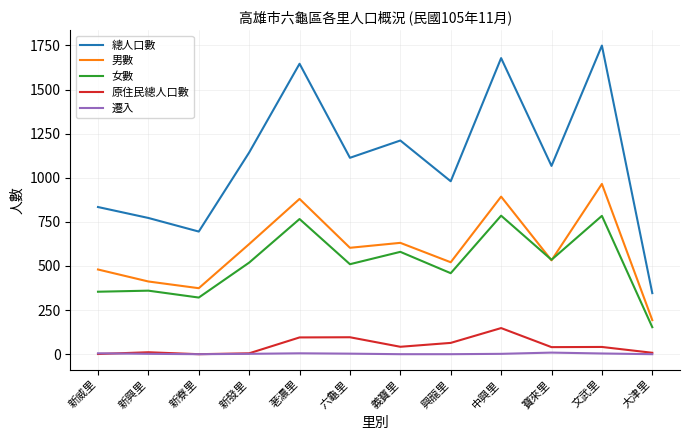

Which category has the highest value across all series?

文武里